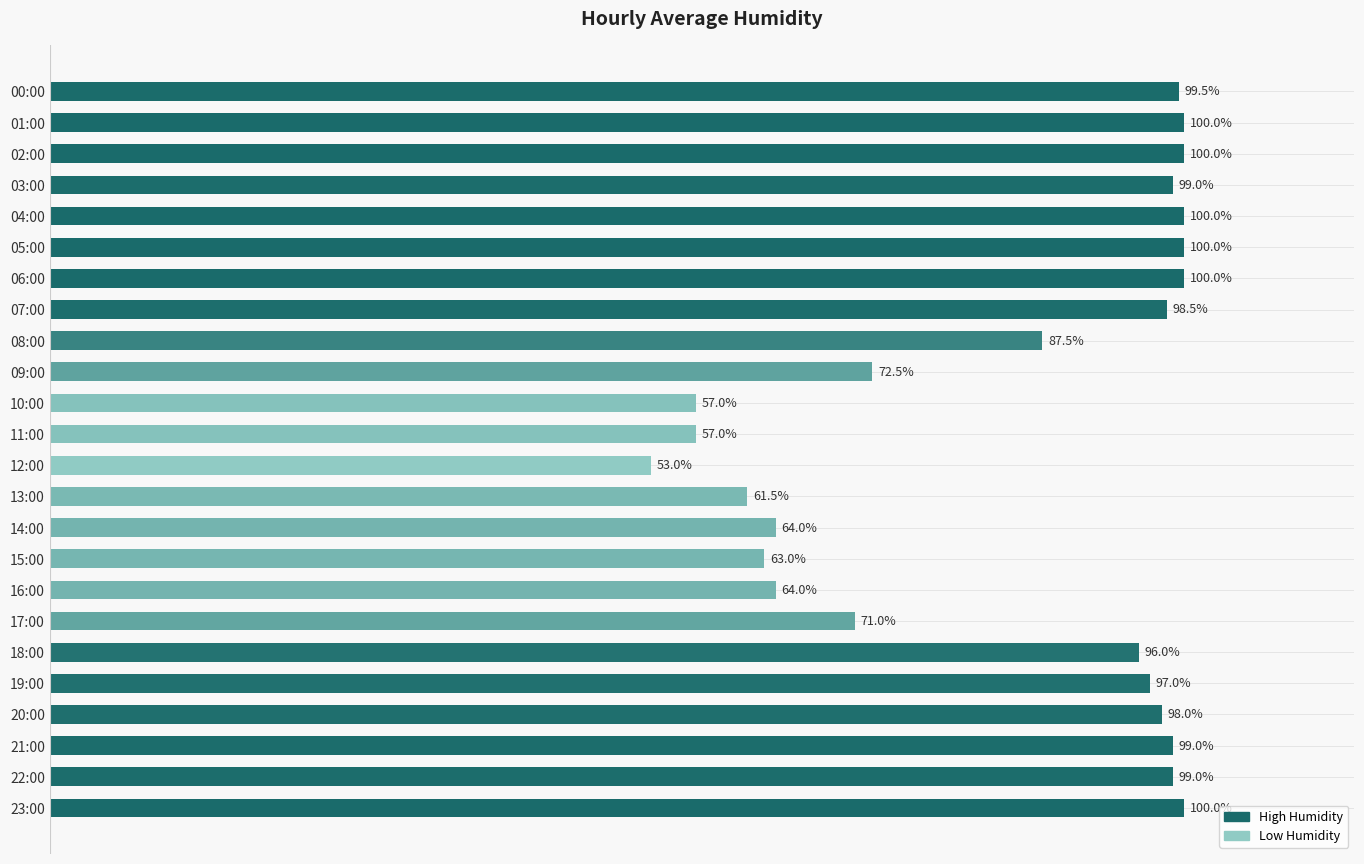

Which has a higher value, 19:00 or 02:00?

02:00